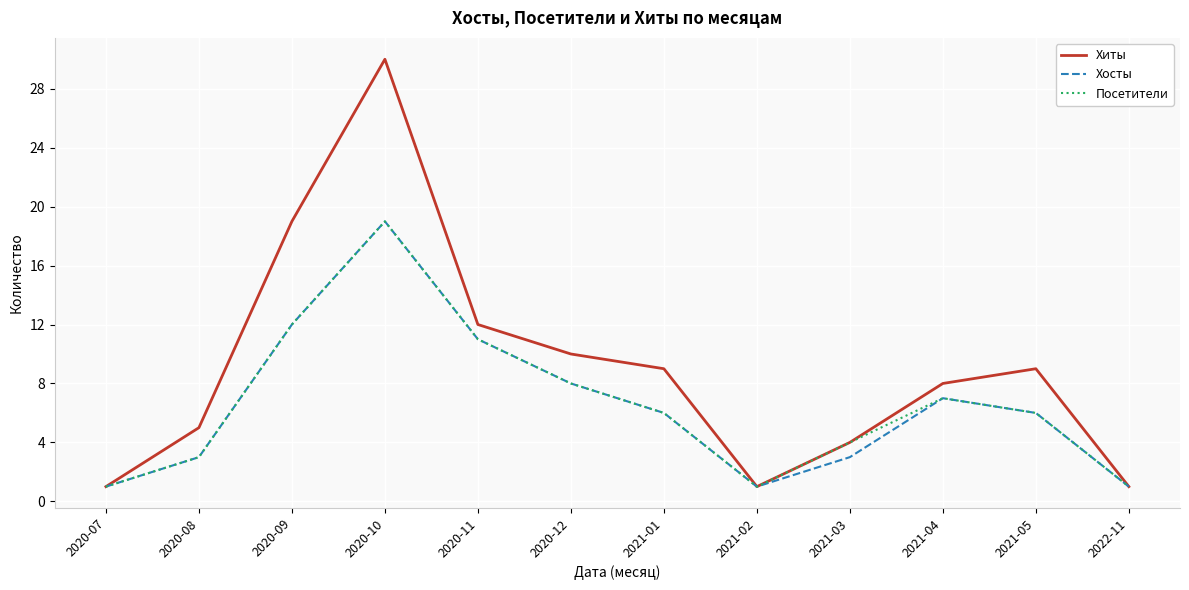

Which series has the largest total across all categories?

Хиты